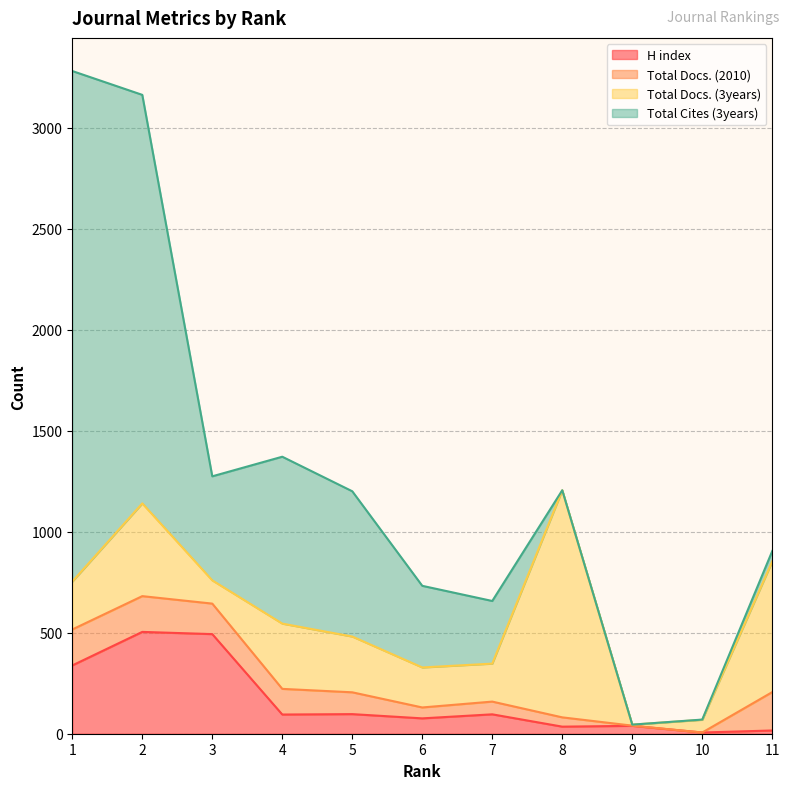

Which series has the largest total across all categories?

Total Cites (3years)